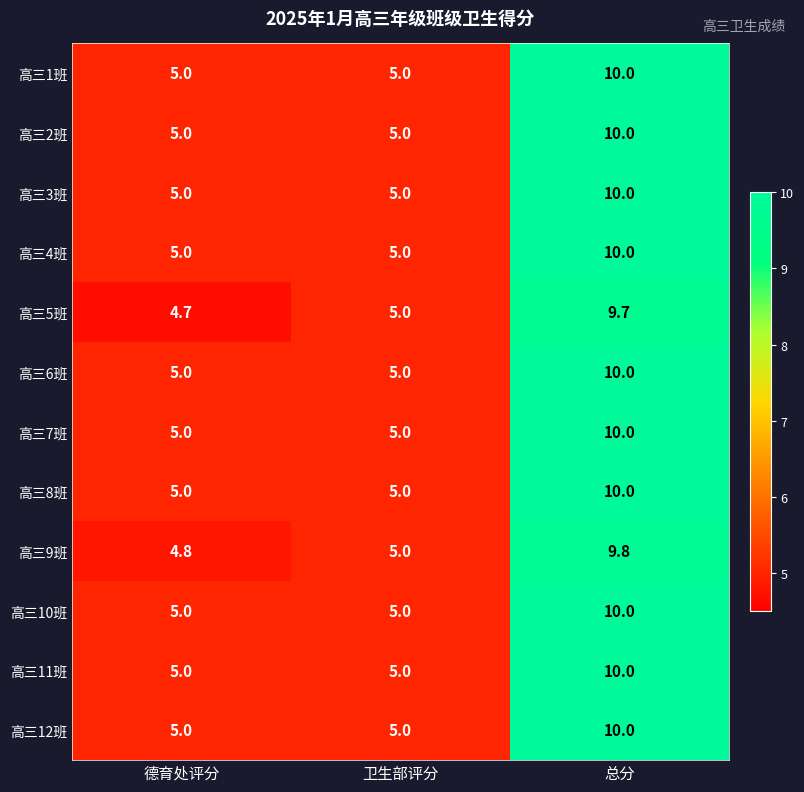

What value does the 高三10班 series have at 卫生部评分?

5.0